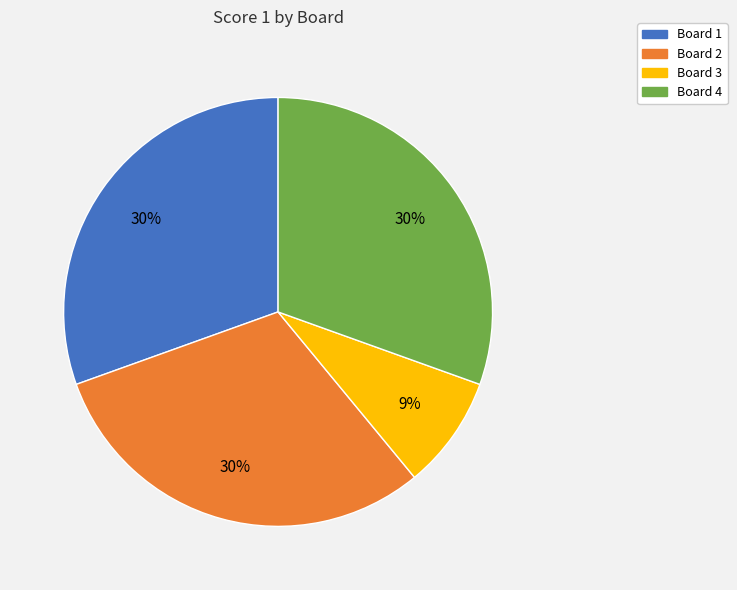

How many segments does this pie chart have?

4